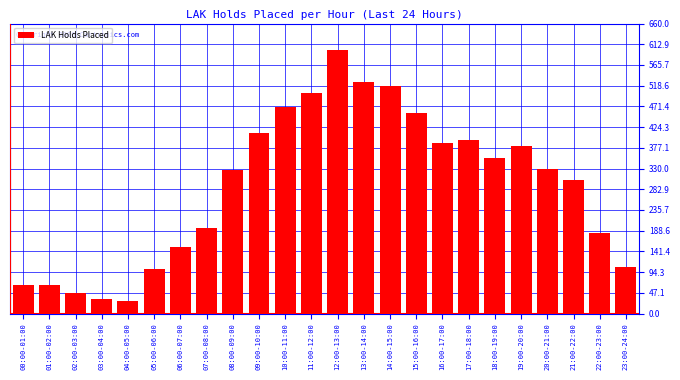

True or false: the data shows 113 at 20:00-21:00.

False